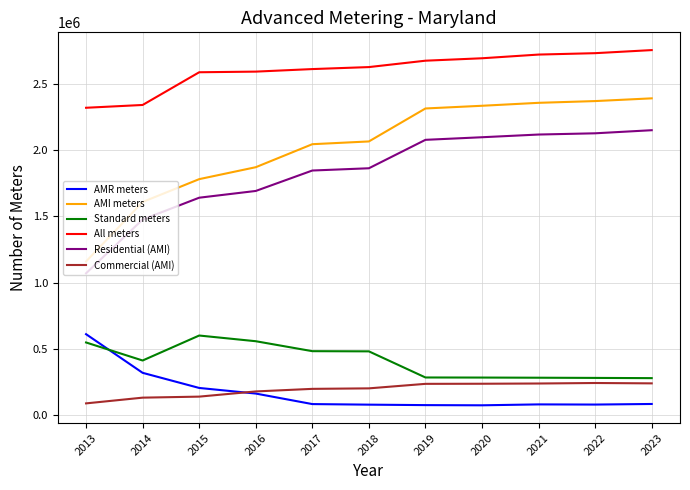

Count the number of categories in the chart.

11